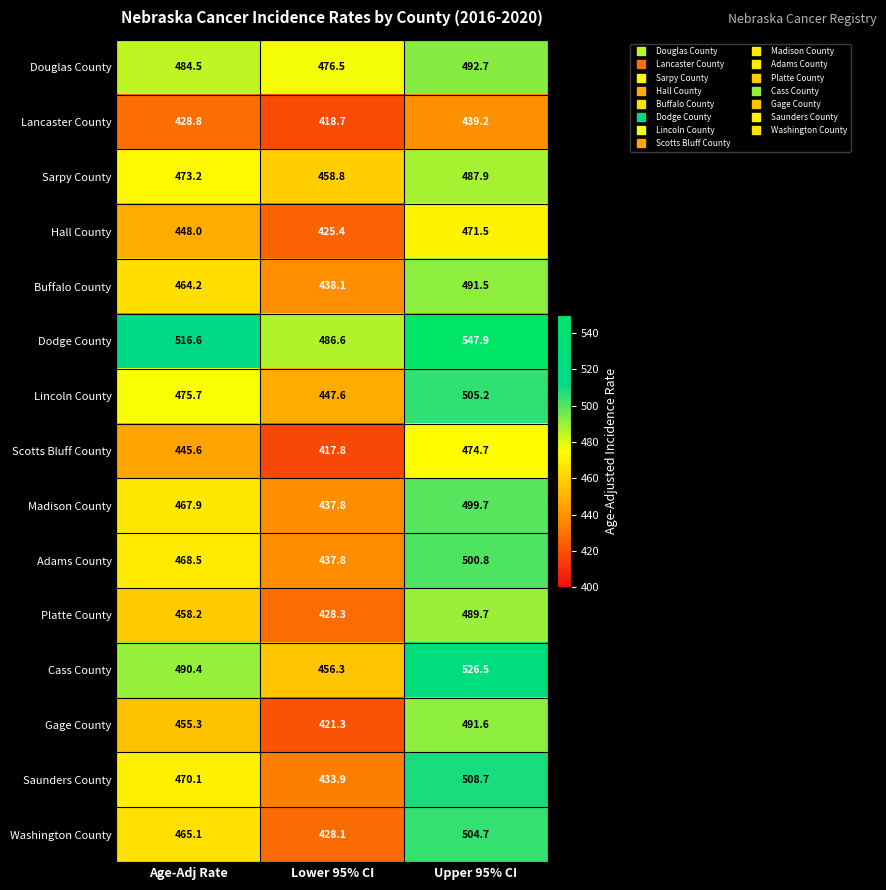

What value does the Saunders County series have at Age-Adj Rate?

470.1